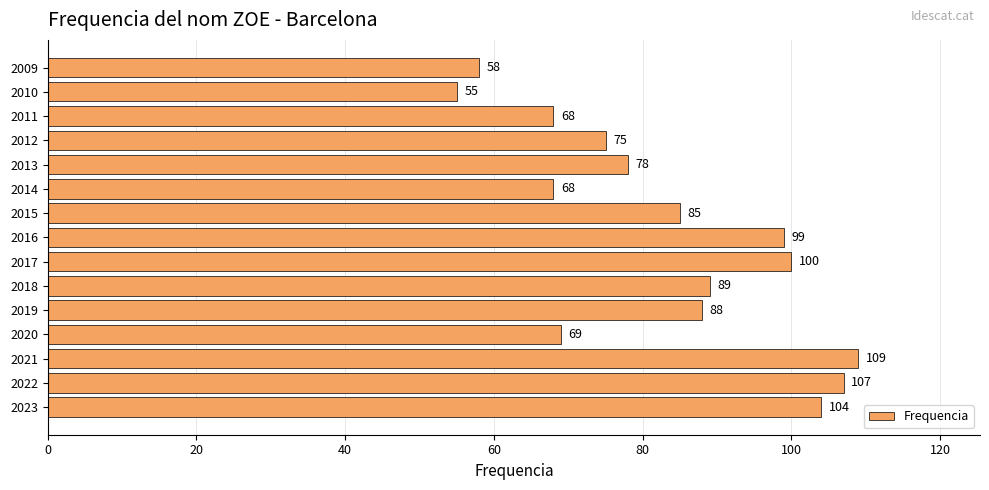

What is the difference between the maximum and minimum values?

54